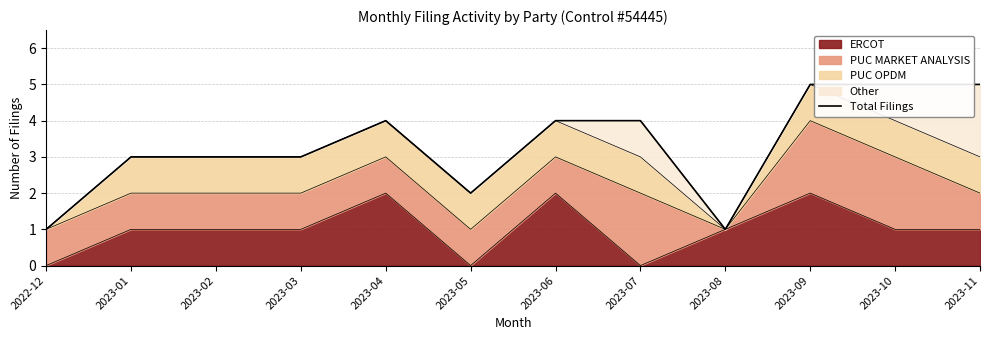

The ERCOT series shows 0 at 2023-11. True or false?

False